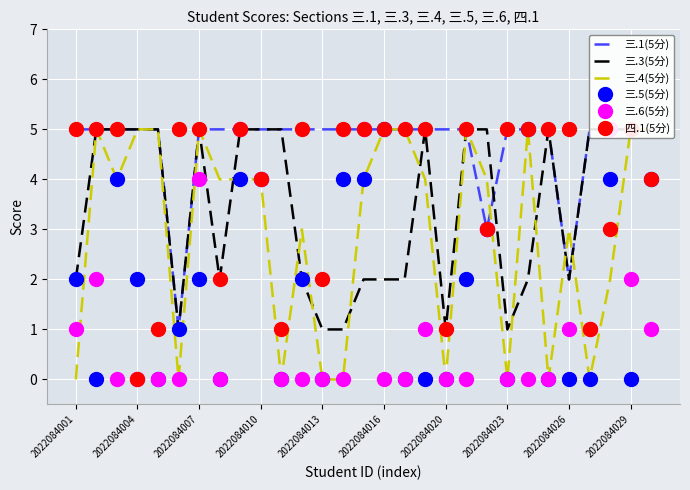

The 三.5(5分) series shows 5 at 2022084016. True or false?

True